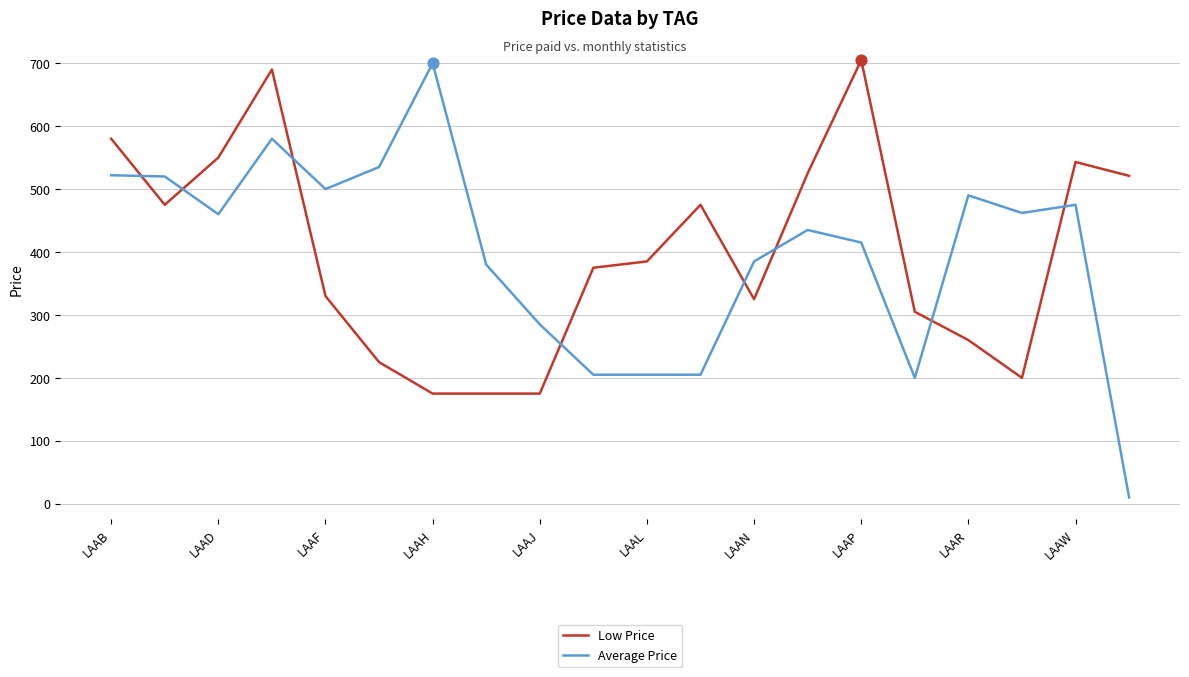

What are all the series names shown in the legend?

Low Price, Average Price